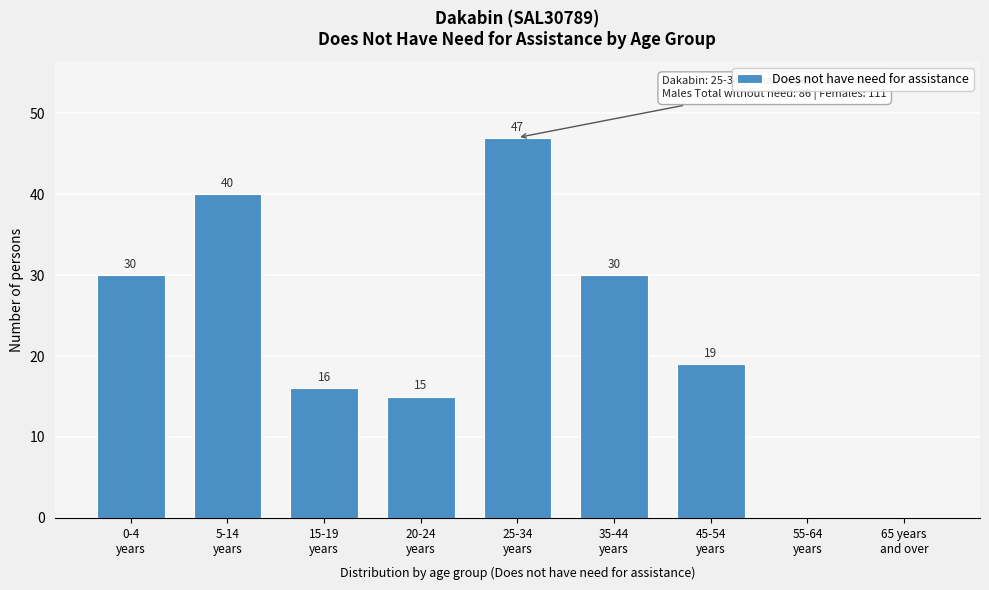

What is the greatest value displayed?

47